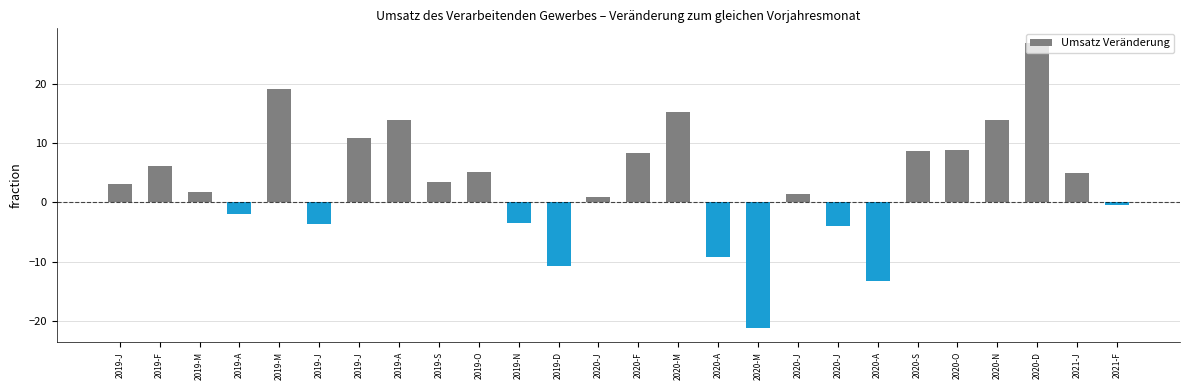

Reading left to right, list all the values displayed in this chart.

3.1	6.1	1.8	-2.0	19.1	-3.6	10.9	13.9	3.5	5.1	-3.4	-10.8	0.9	8.4	15.2	-9.3	-21.2	1.5	-4.0	-13.3	8.7	8.9	13.9	27.0	4.9	-0.4